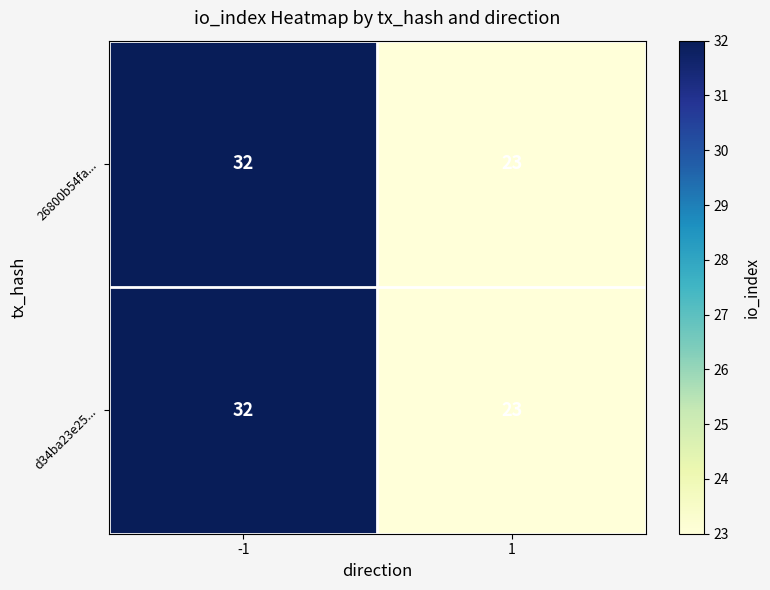

What is the sum of all d34ba23e25... values?

55